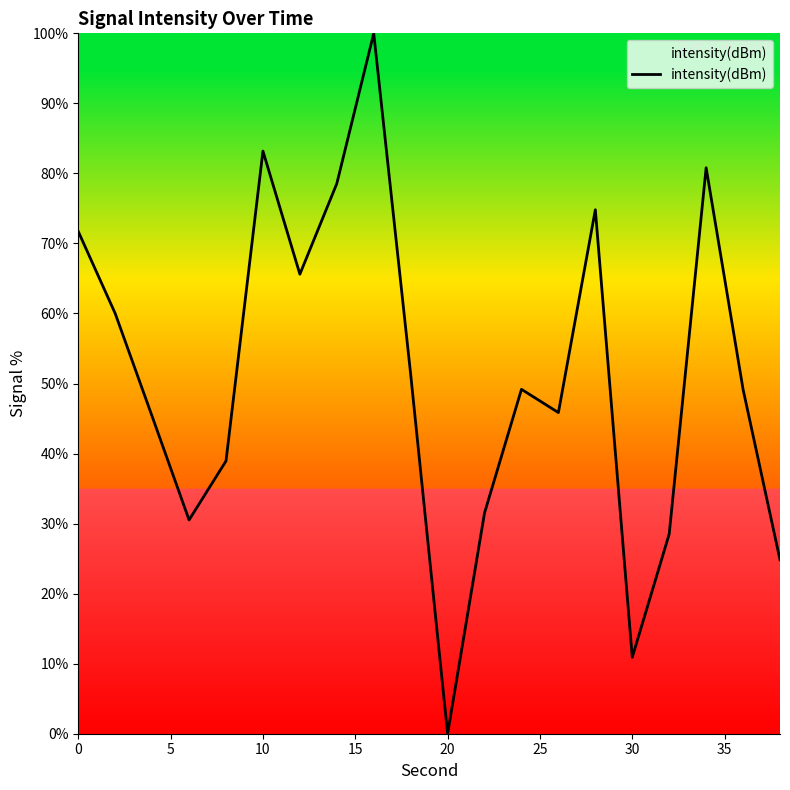

What is the difference between the maximum and minimum values?

100.0